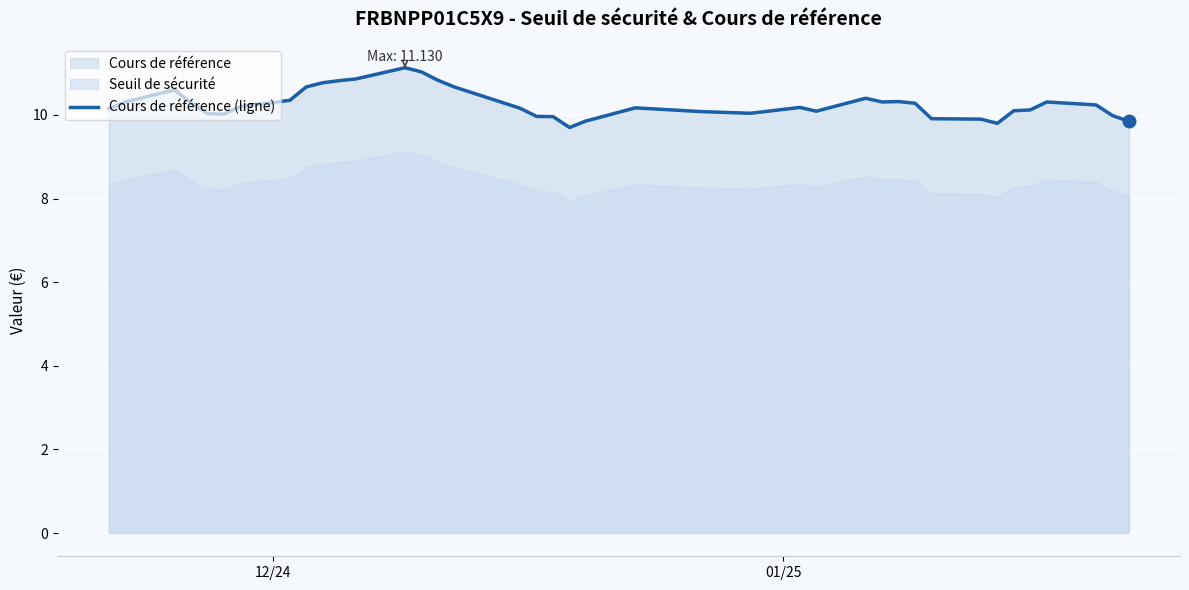

What is the maximum value for Cours de référence (ligne)?

11.1